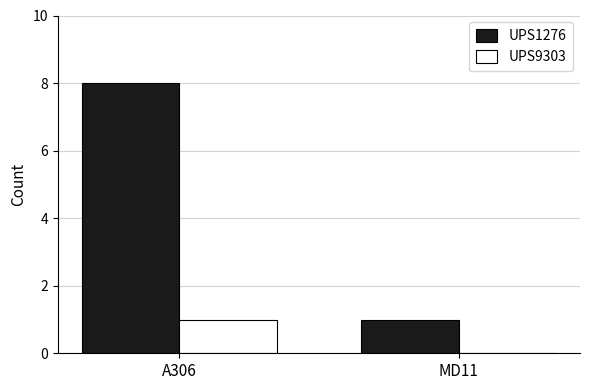

How many UPS9303 values are between 0 and 1?

2